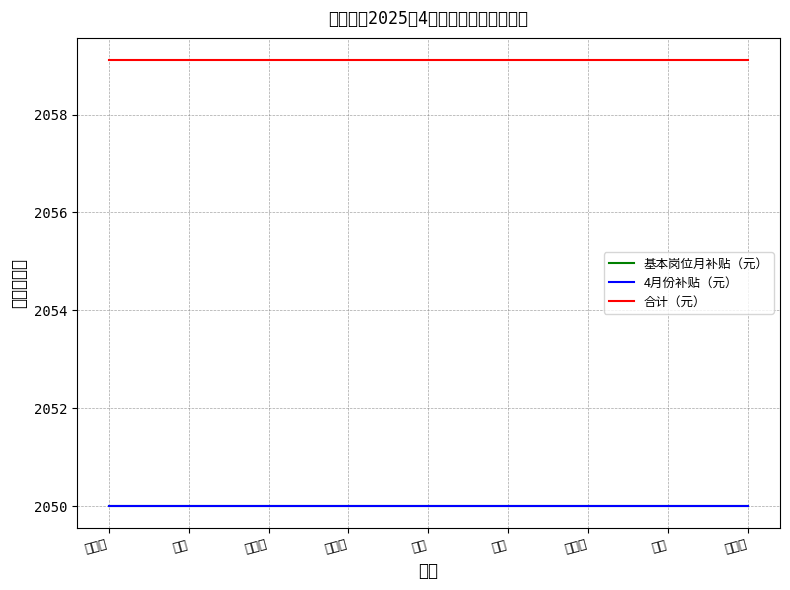

Reading left to right, what are all the values shown in this chart?

基本岗位月补贴（元）: 2050.0	2050.0	2050.0	2050.0	2050.0	2050.0	2050.0	2050.0	2050.0
4月份补贴（元）: 2050.0	2050.0	2050.0	2050.0	2050.0	2050.0	2050.0	2050.0	2050.0
合计（元）: 2059.1	2059.1	2059.1	2059.1	2059.1	2059.1	2059.1	2059.1	2059.1